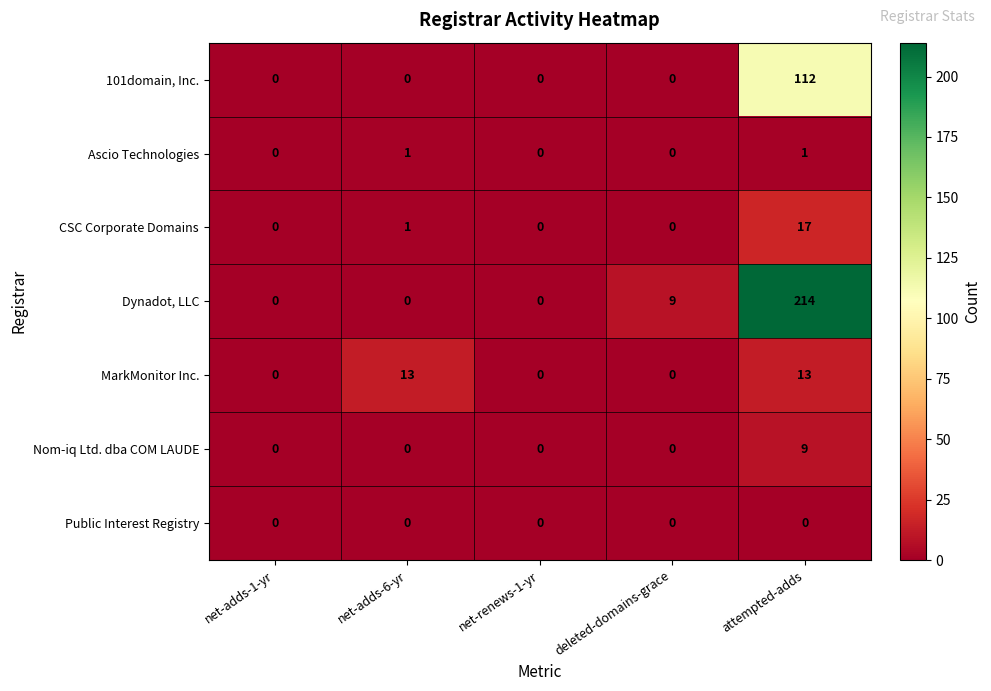

At how many categories does at least one series exceed 25?

1